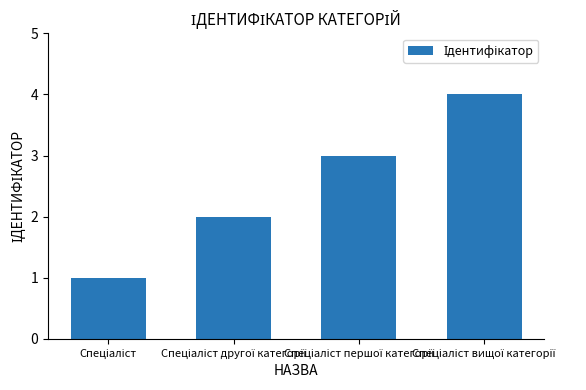

Reading right to left, what are all the values shown in this chart?

4	3	2	1